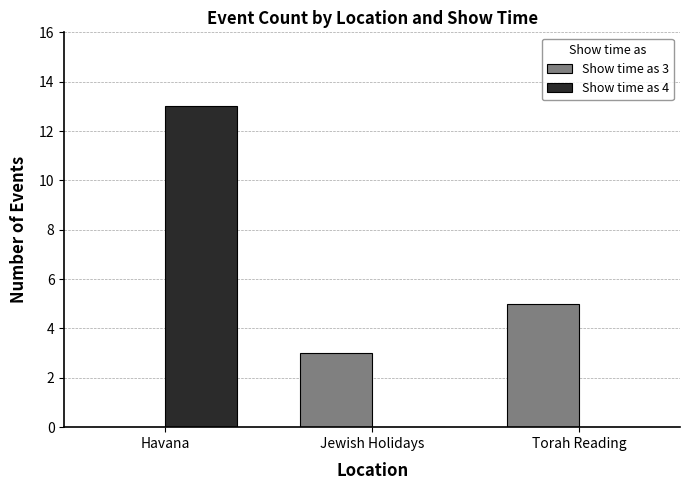

Which series changed the most between Havana and Jewish Holidays?

Show time as 4